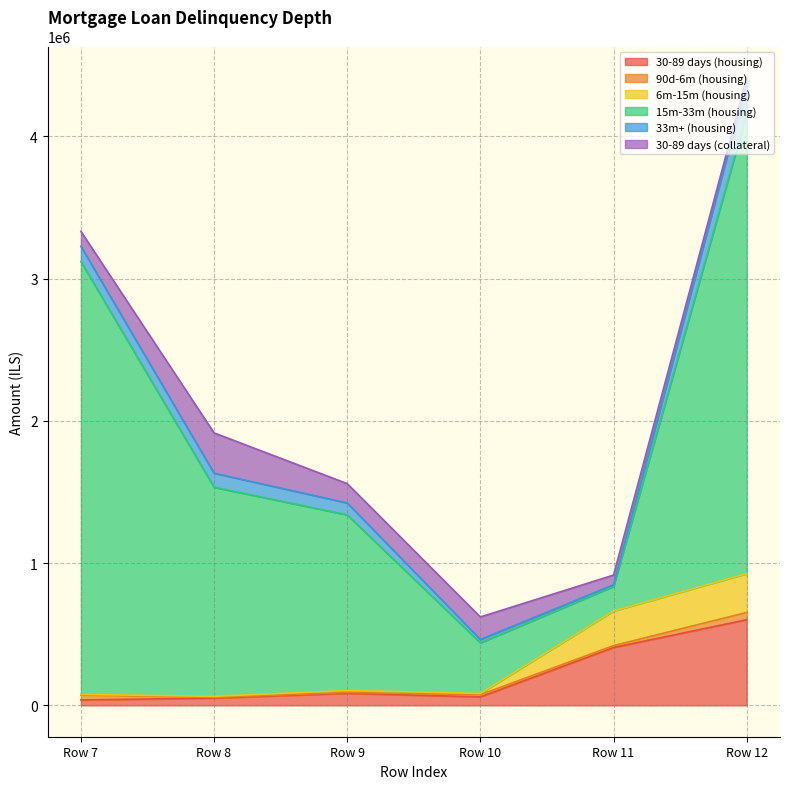

At which label does 30-89 days (housing) first exceed 84703?

Row 9